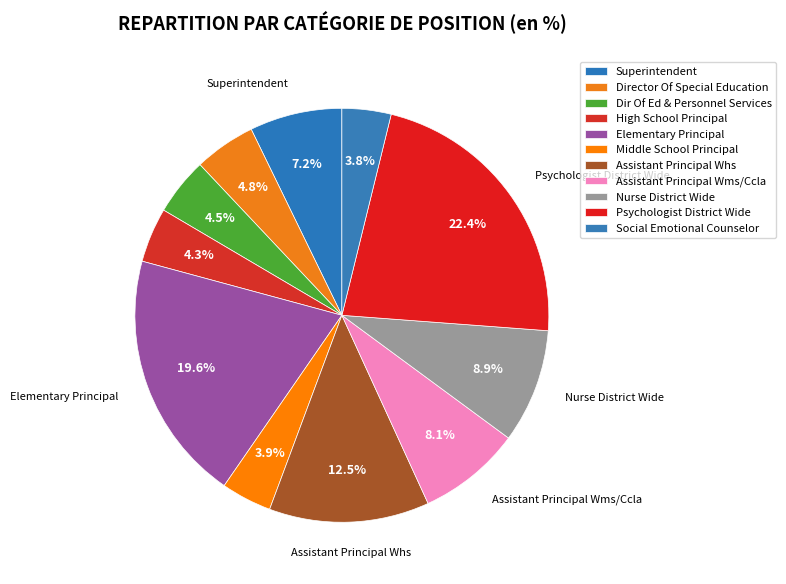

How many segments does this pie chart have?

11